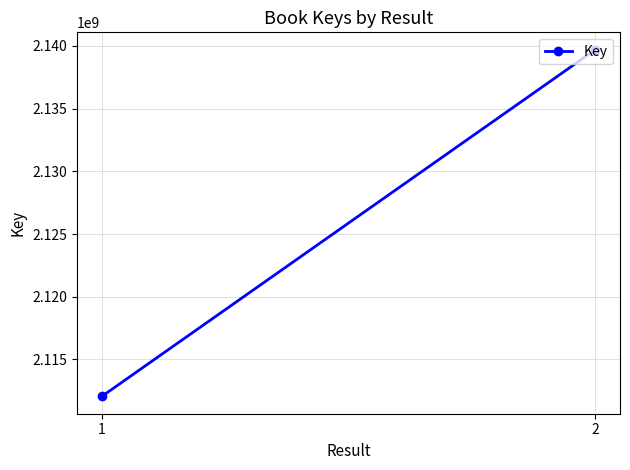

What is the value of the 2nd point from the left?

2139698769